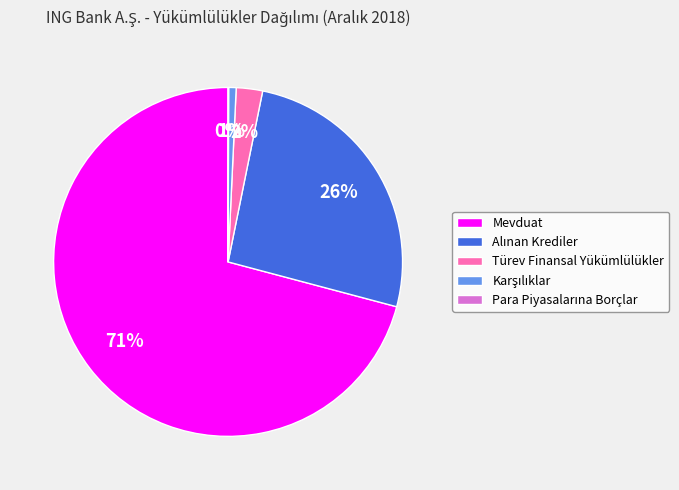

Is it true that Mevduat is 71% of the pie?

True